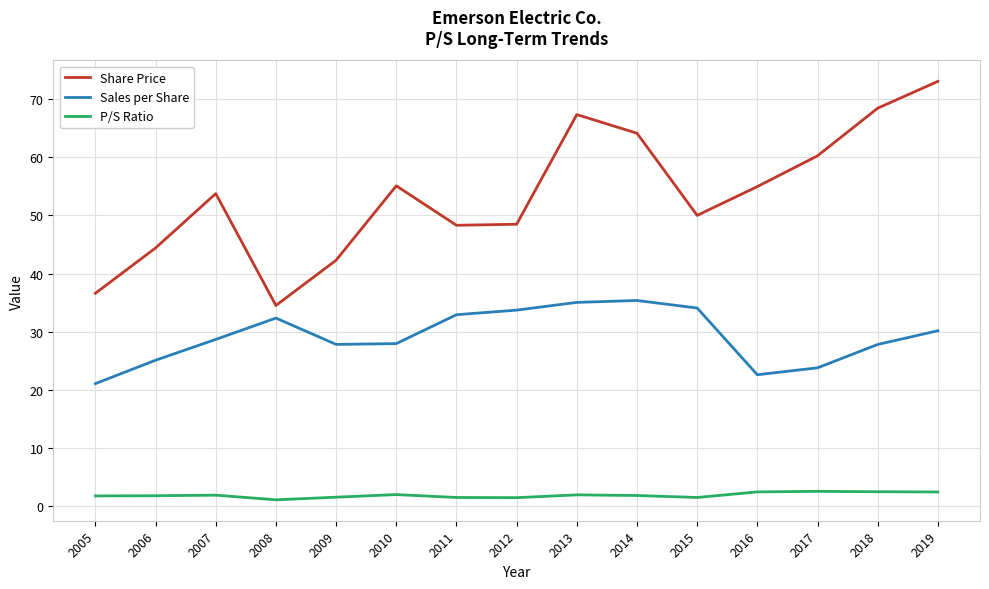

What is the difference between the P/S Ratio values at 2011 and 2010?

0.5